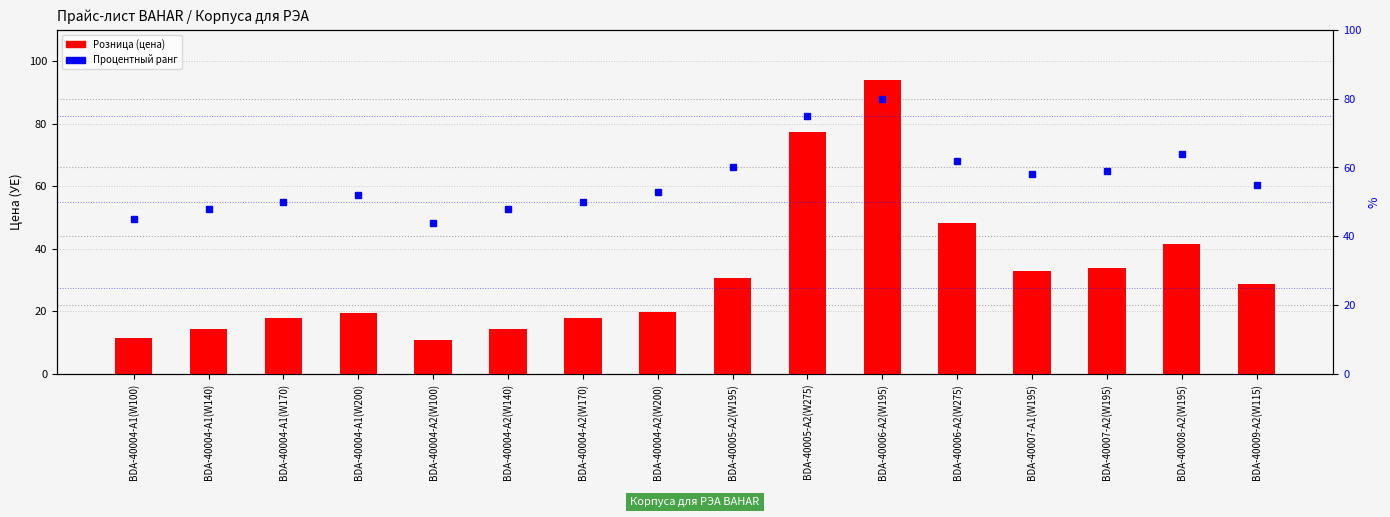

Which label corresponds to the largest value in the chart?

BDA-40006-A2(W195)